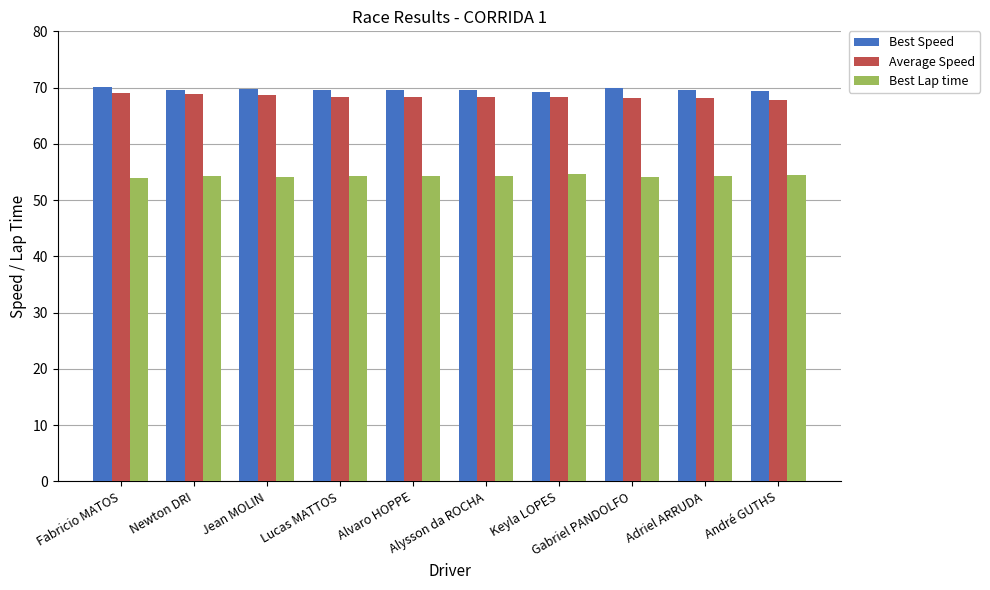

What is the difference between the maximum and minimum values in the Average Speed series?

1.1